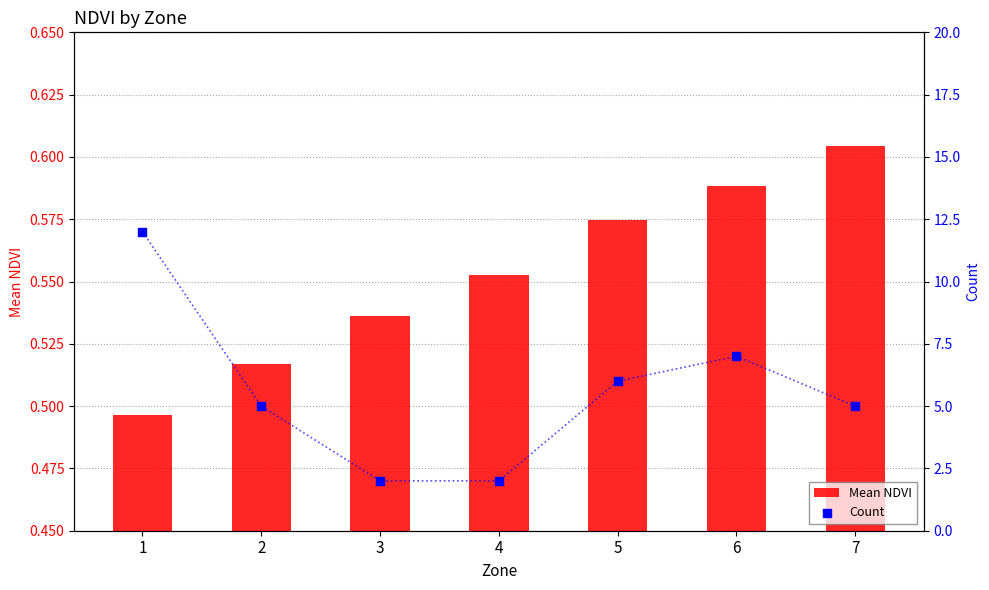

Which series reaches the minimum Y coordinate?

Mean NDVI